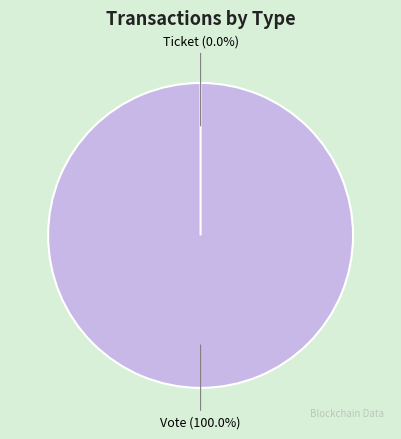

Combined, what portion of the pie is Ticket and Vote?

100.0%